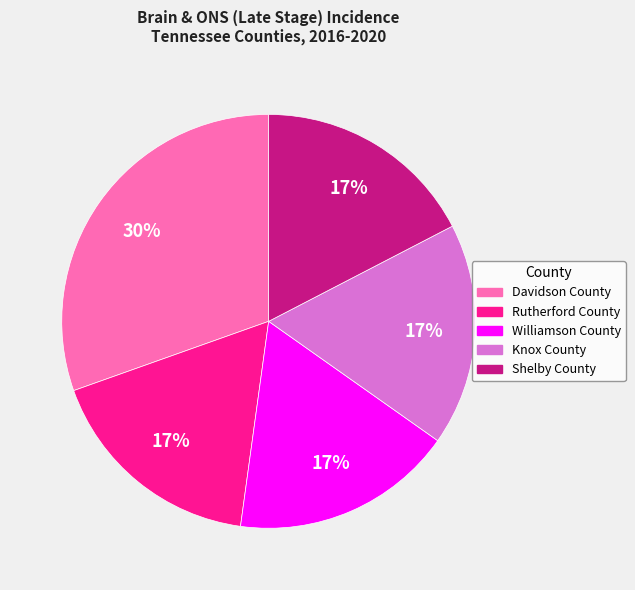

To the nearest percent, what percentage of the pie is Shelby County?

17%